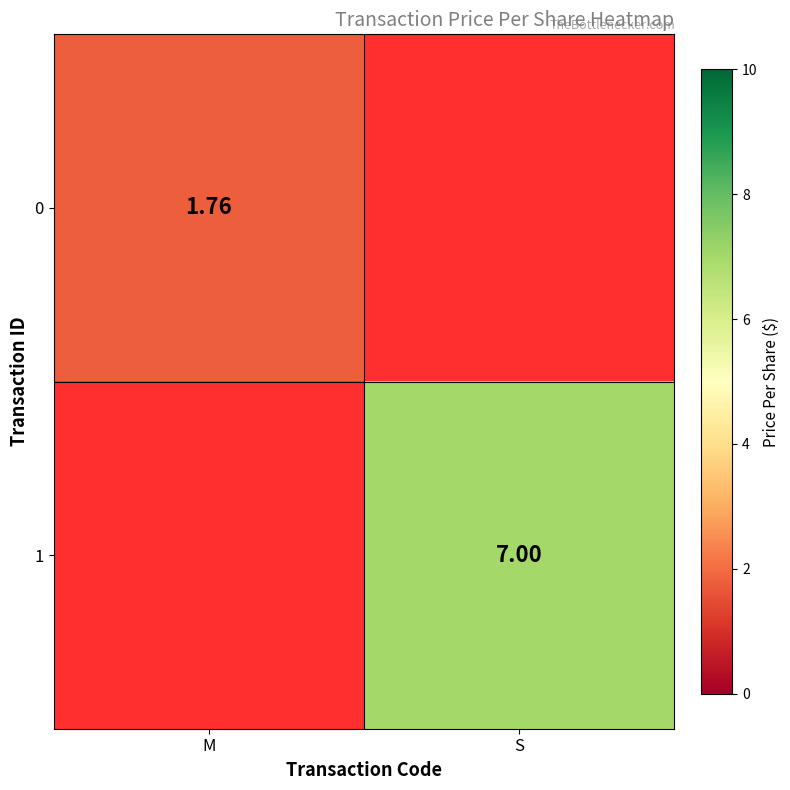

Which category has the lowest value in the 0 series?

S